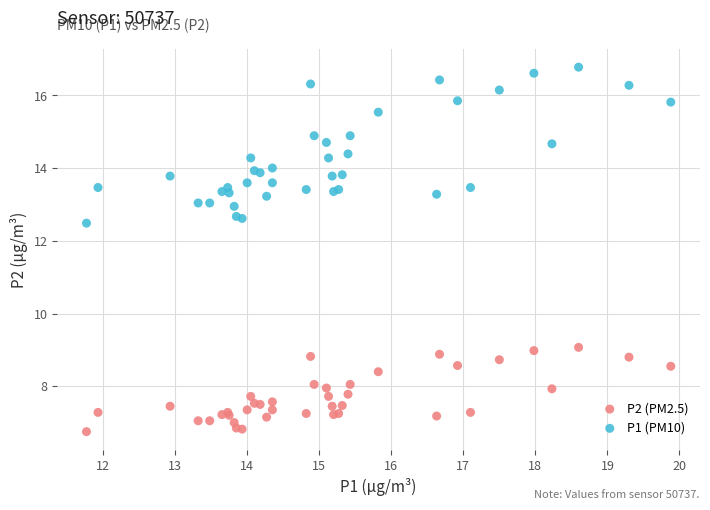

Across all series, what Y value is closest to 11?

12.5